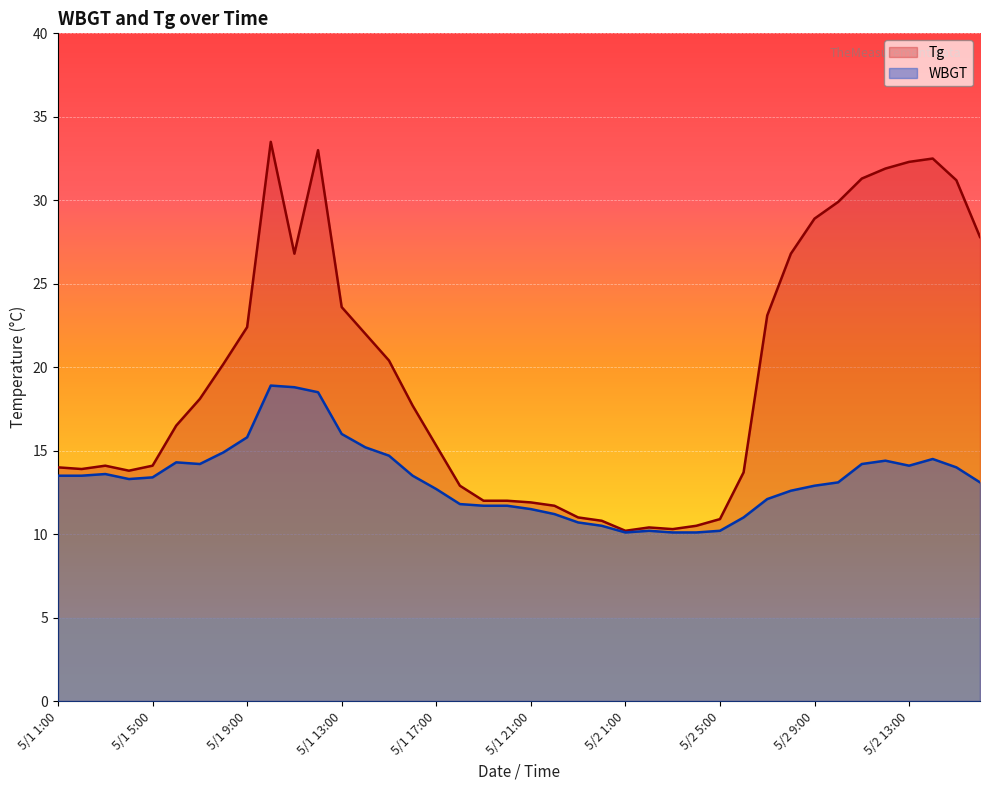

How many lines are shown in the chart?

2